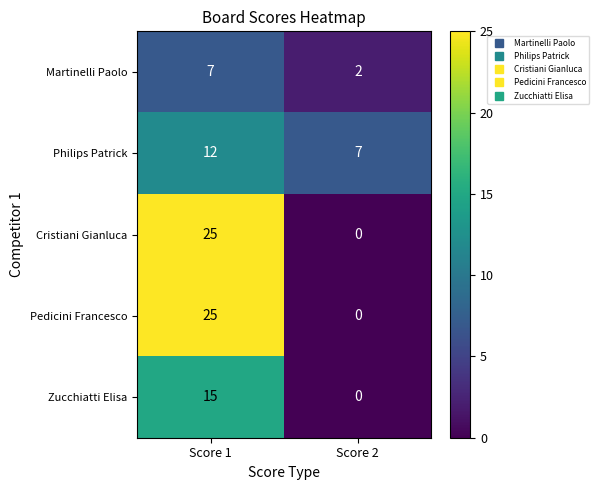

What is the difference between the Philips Patrick values at Score 1 and Score 2?

5